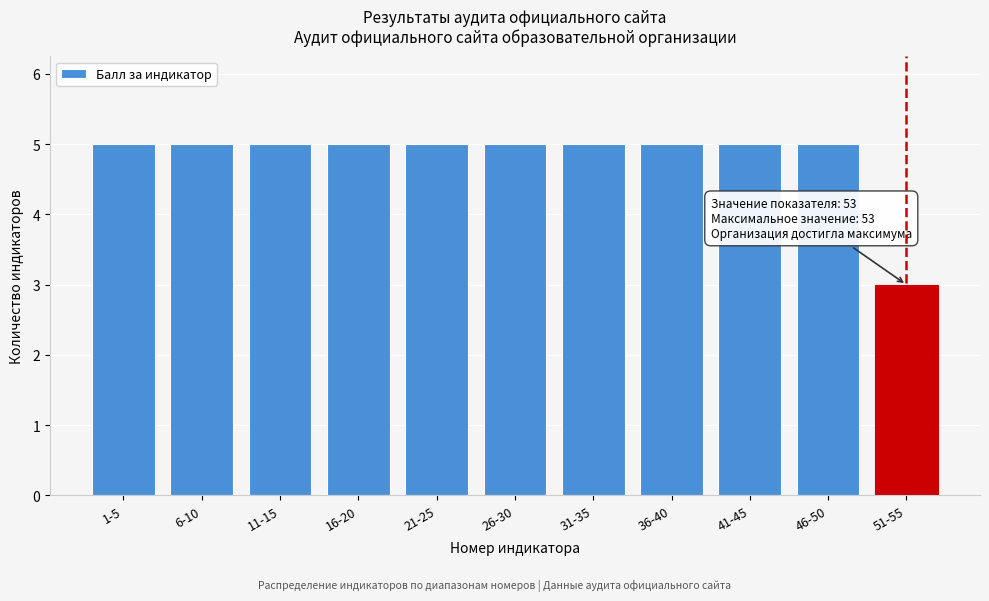

Reading left to right, what are all the values shown in this chart?

5	5	5	5	5	5	5	5	5	5	3